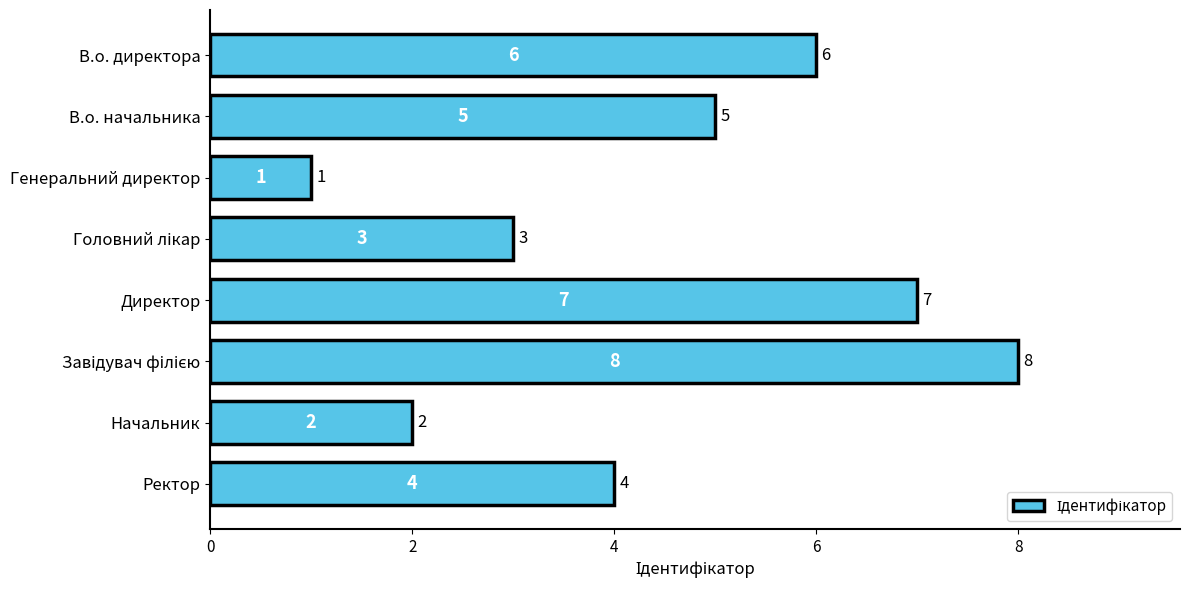

Which has a higher value, Начальник or Генеральний директор?

Начальник